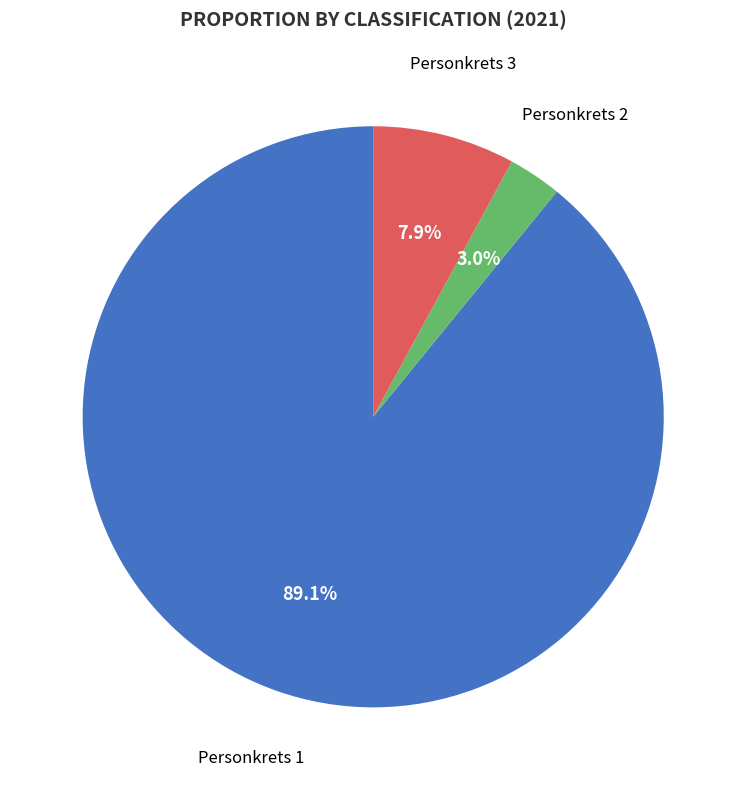

Does any single category account for the majority?

Yes